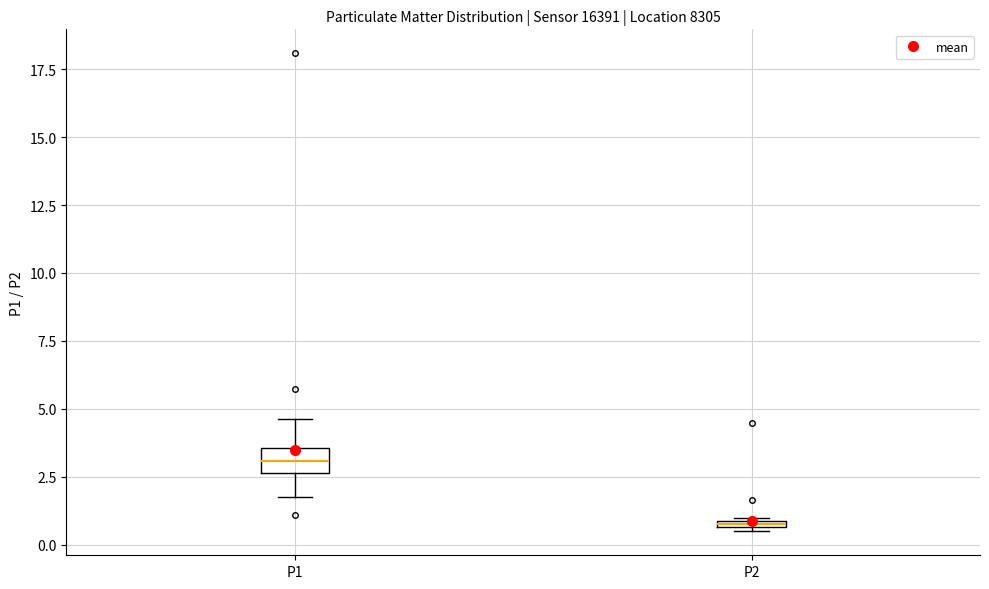

Which box's median line is the lowest?

P2